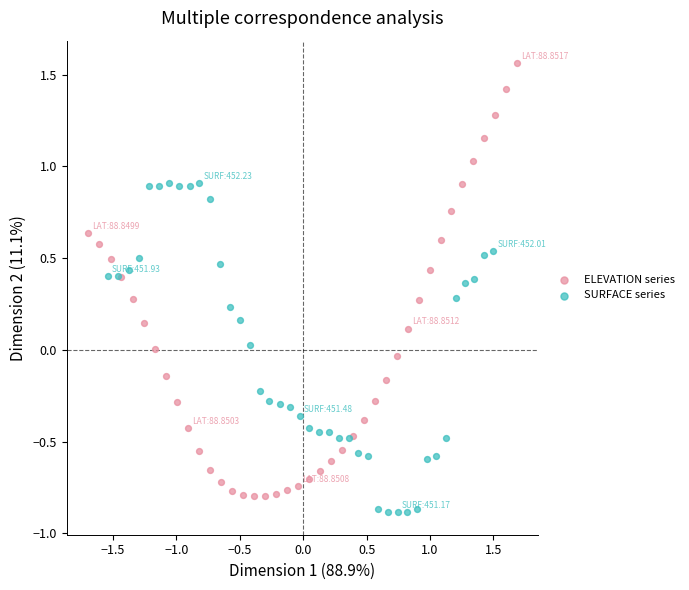

What are all the series names shown in the legend?

ELEVATION series, SURFACE series